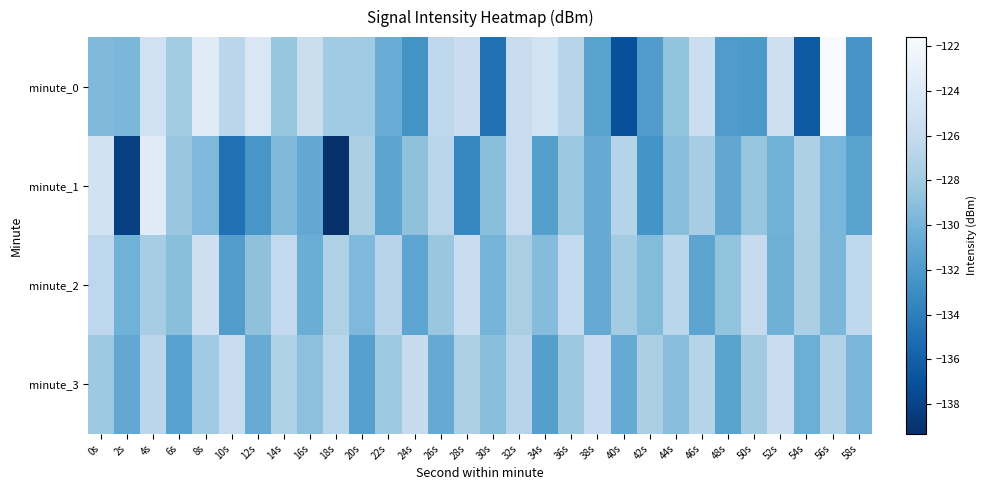

What is the smallest value displayed?

-139.3